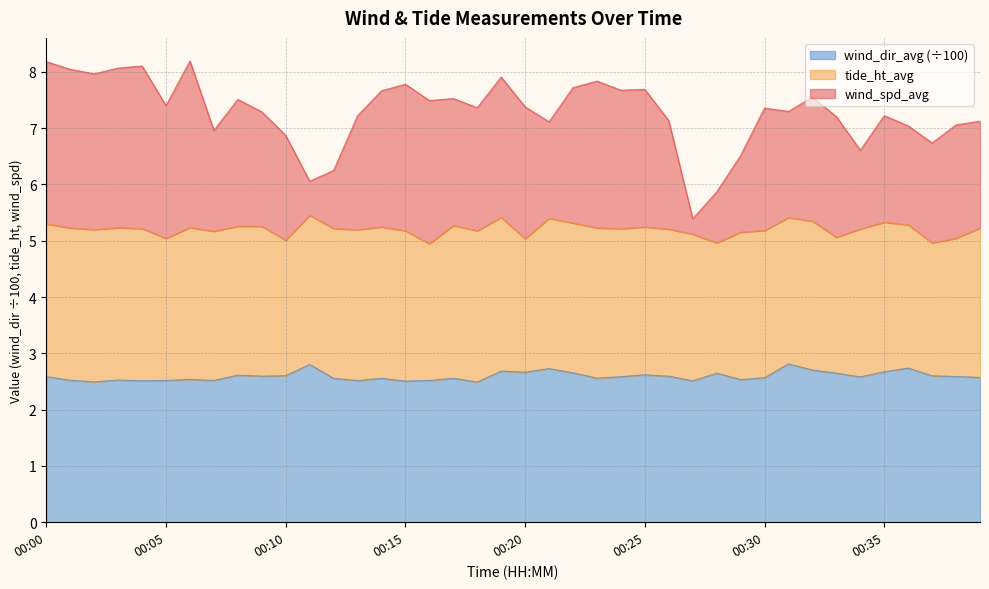

What is the difference between the wind_spd_avg values at 00:12 and 00:31?

1.0